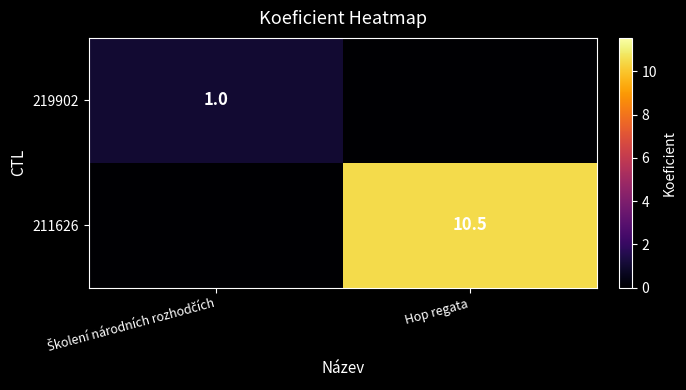

Is it true that 211626 equals 18.9 at Hop regata?

False